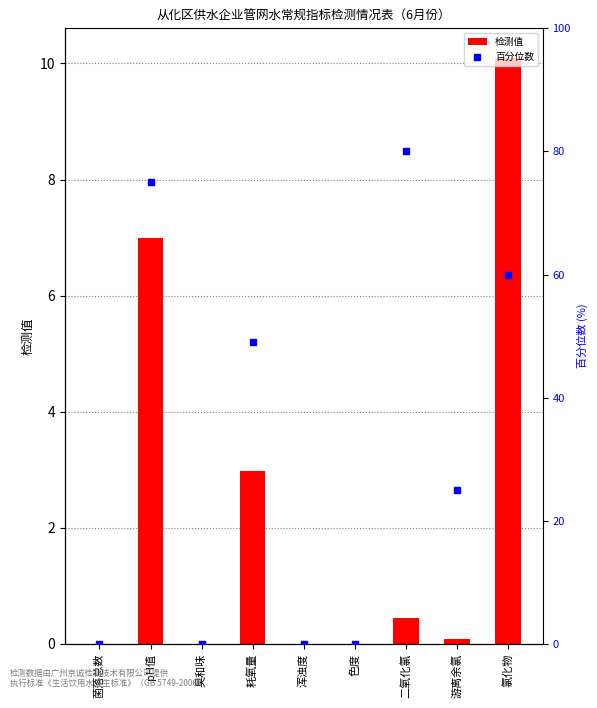

Which series has the largest total across all categories?

百分位数